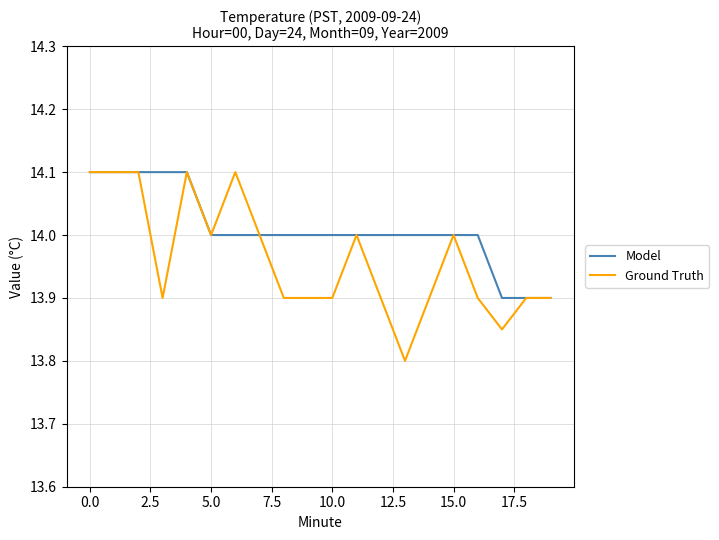

Which series has the largest range (max minus min)?

Ground Truth